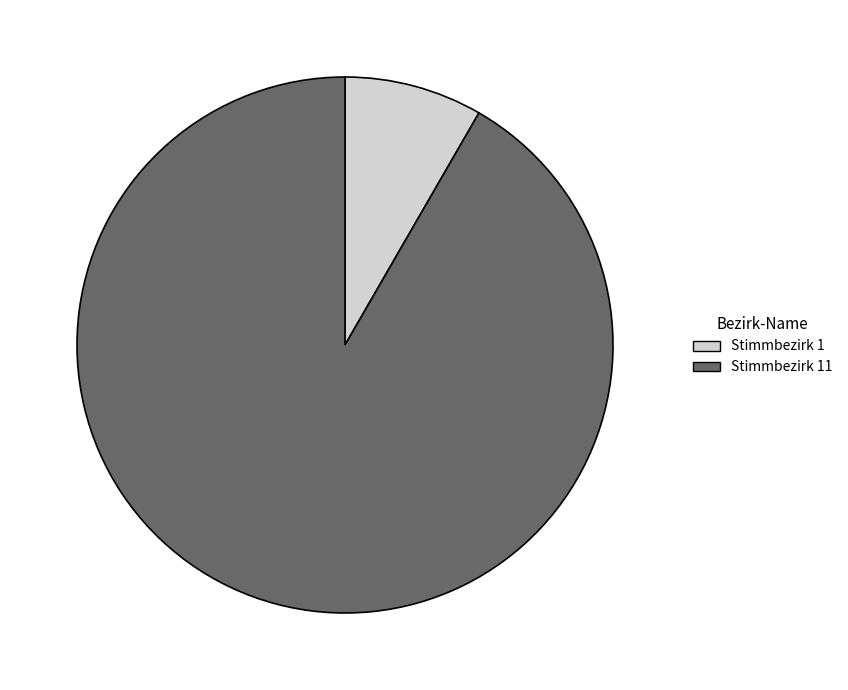

What is the largest slice in the pie chart?

Stimmbezirk 11